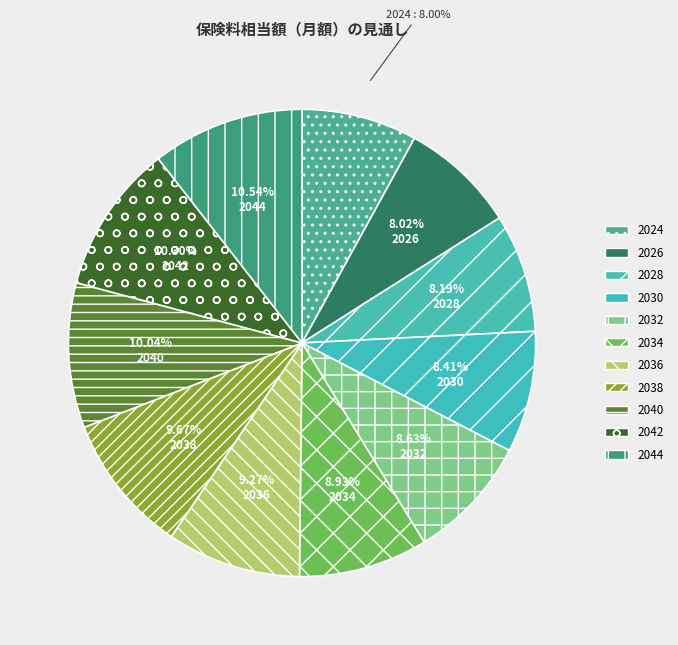

Combined, do 2024 and 2038 account for over 50%?

No